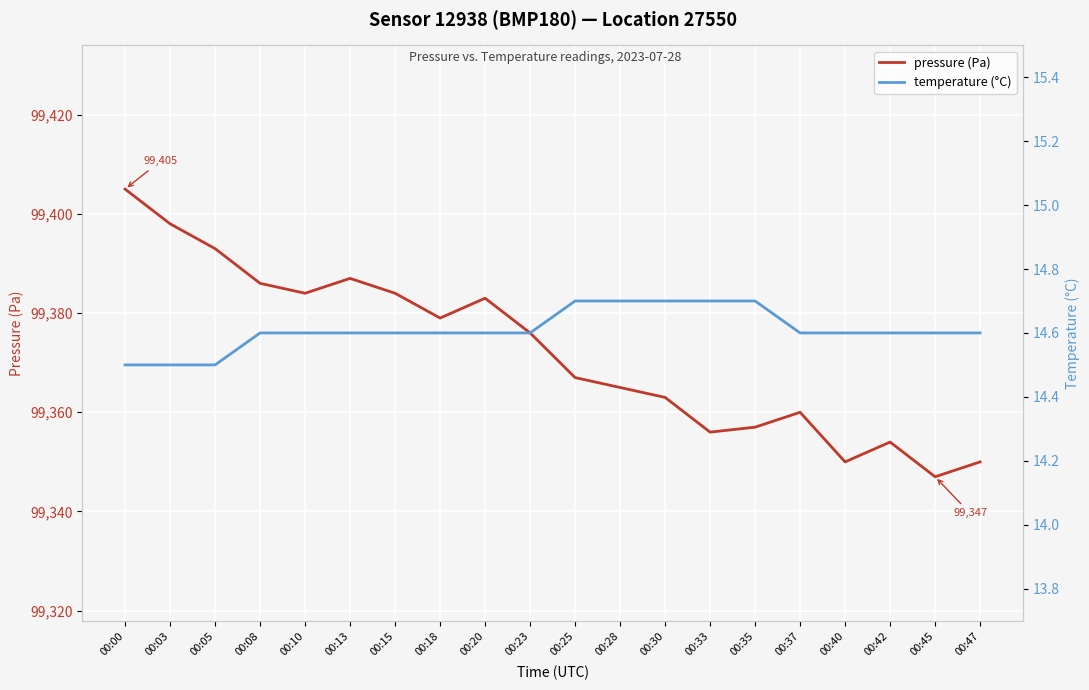

Is the value of pressure (Pa) at 00:15 greater than the value of temperature (°C) at 00:45?

Yes